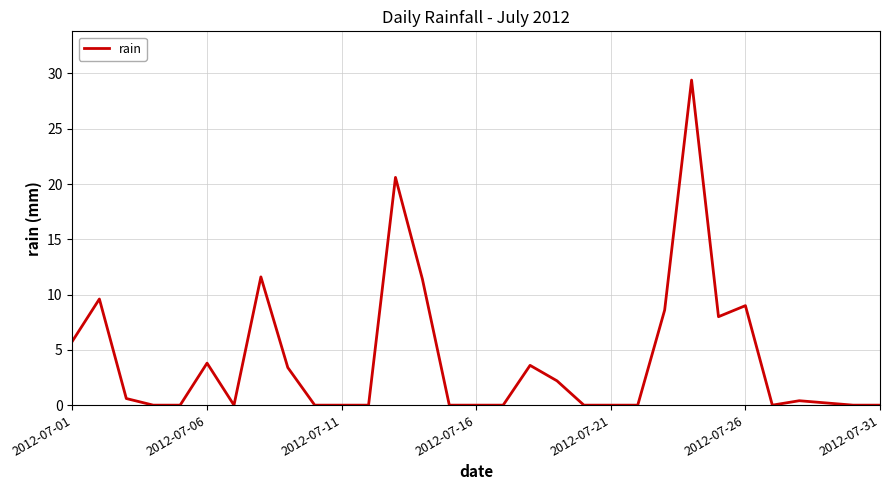

What is the difference between the maximum and minimum values?

29.4